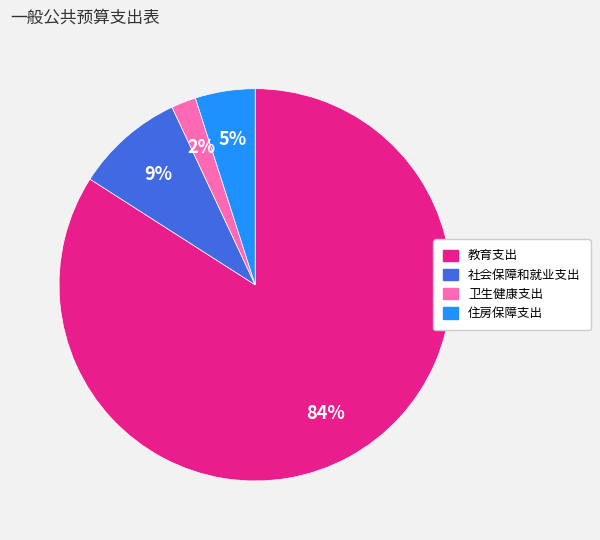

Count the number of slices in the pie.

4